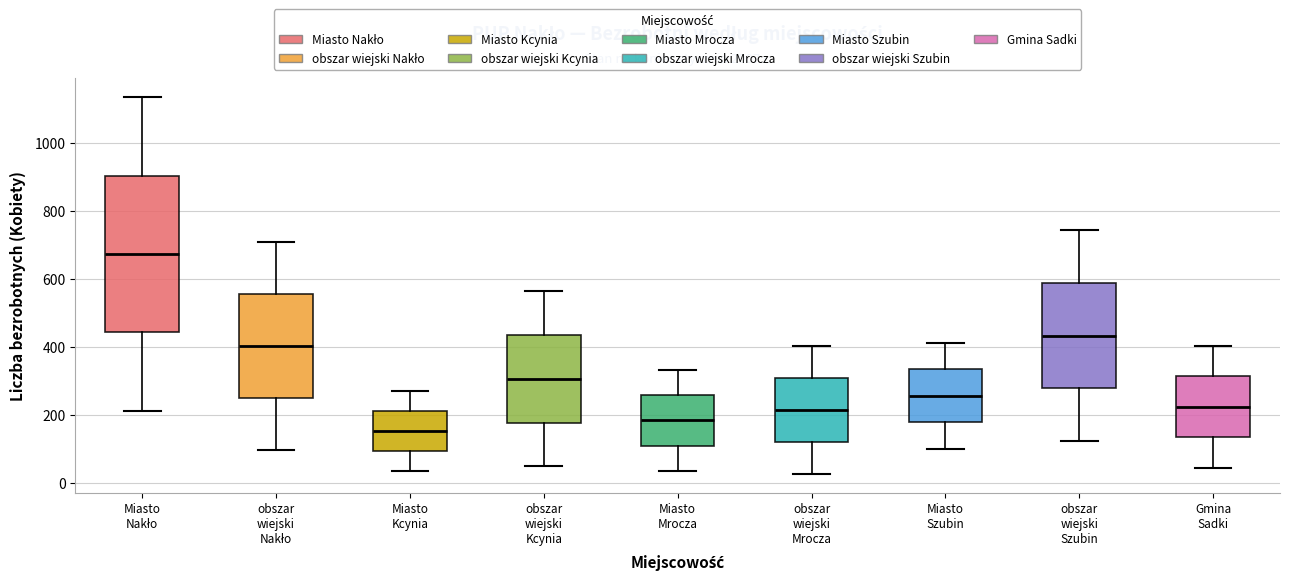

Which box's median line is the highest?

Miasto Nakło